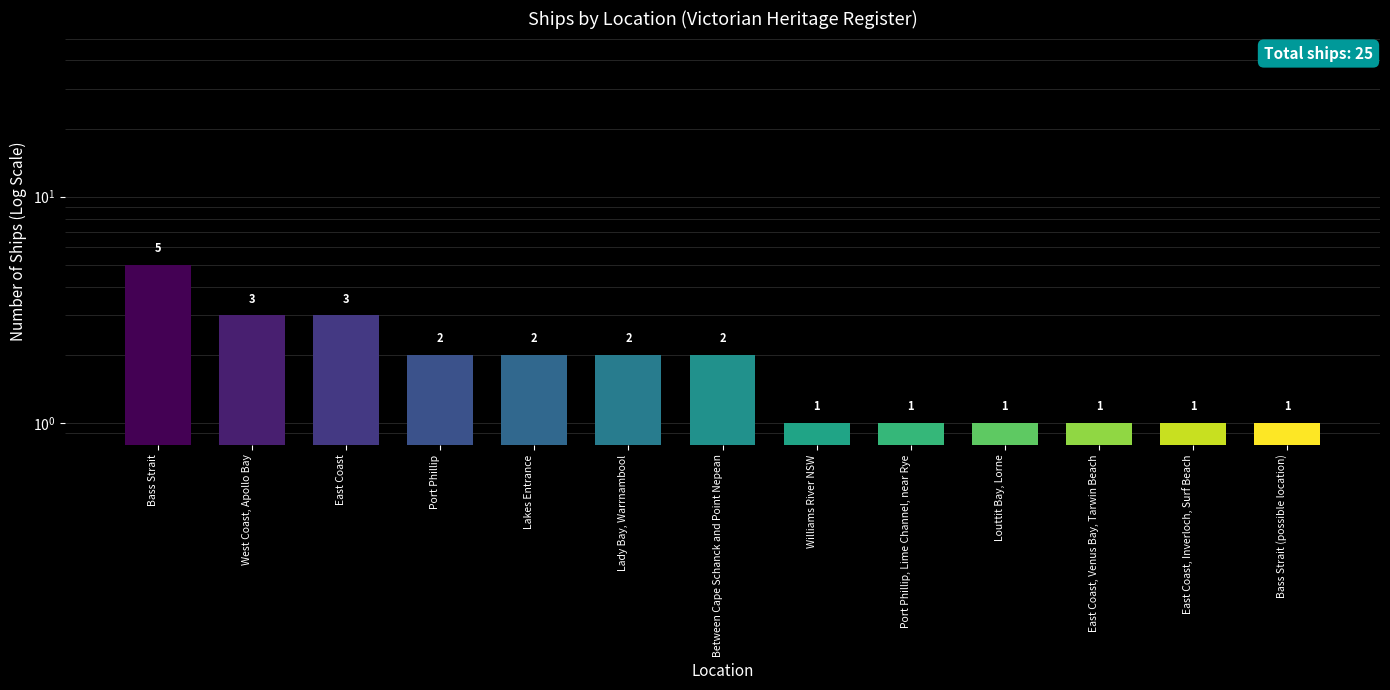

Are the bars horizontal?

No